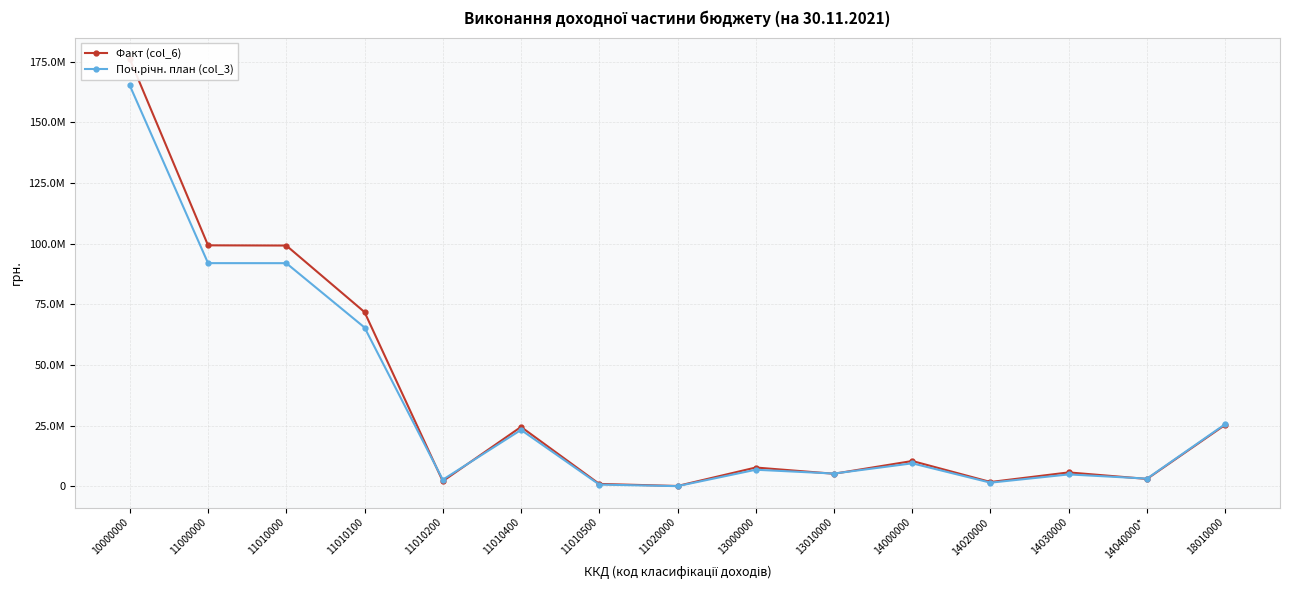

Which series changed the most between 13000000 and 14000000?

Факт (col_6)